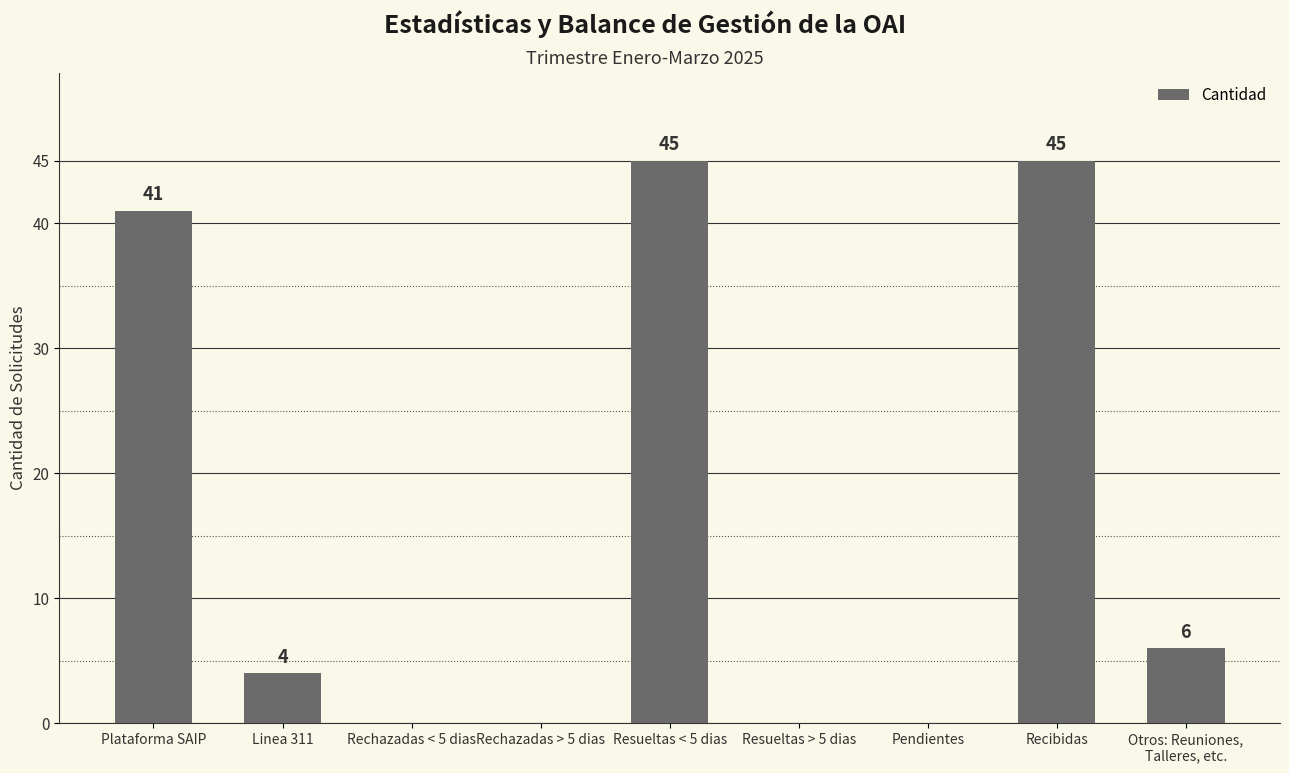

What is the change in value from Resueltas > 5 dias to Otros: Reuniones,
Talleres, etc.?

+6